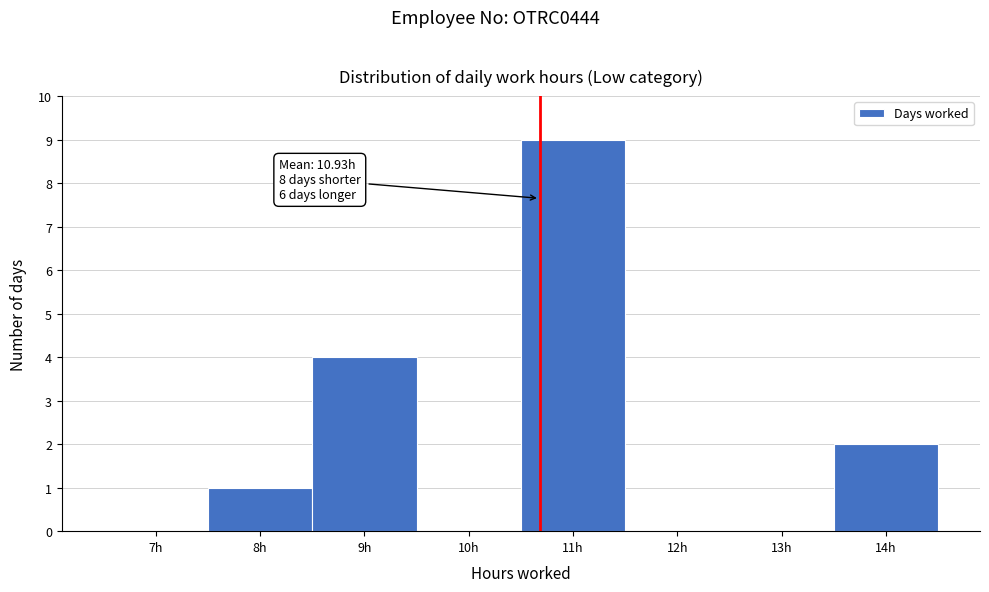

Reading left to right, what are all the values shown in this chart?

7h=0	8h=1	9h=4	10h=0	11h=9	12h=0	13h=0	14h=2